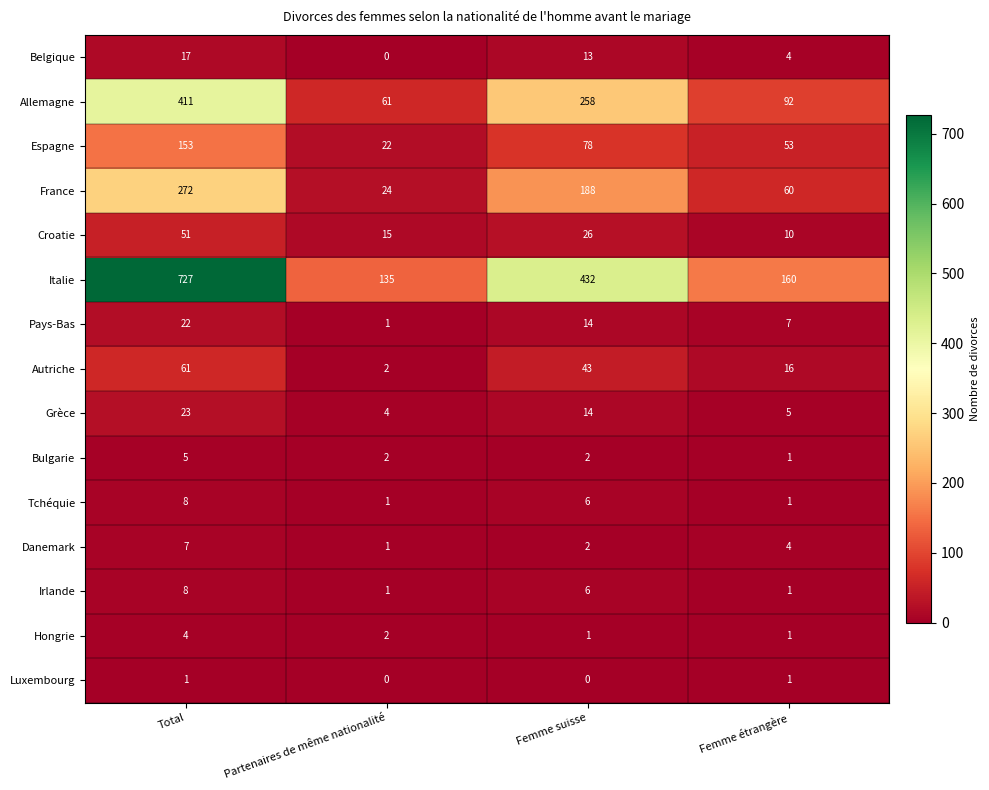

List the labels in order of Espagne value, smallest first.

Partenaires de même nationalité, Femme étrangère, Femme suisse, Total